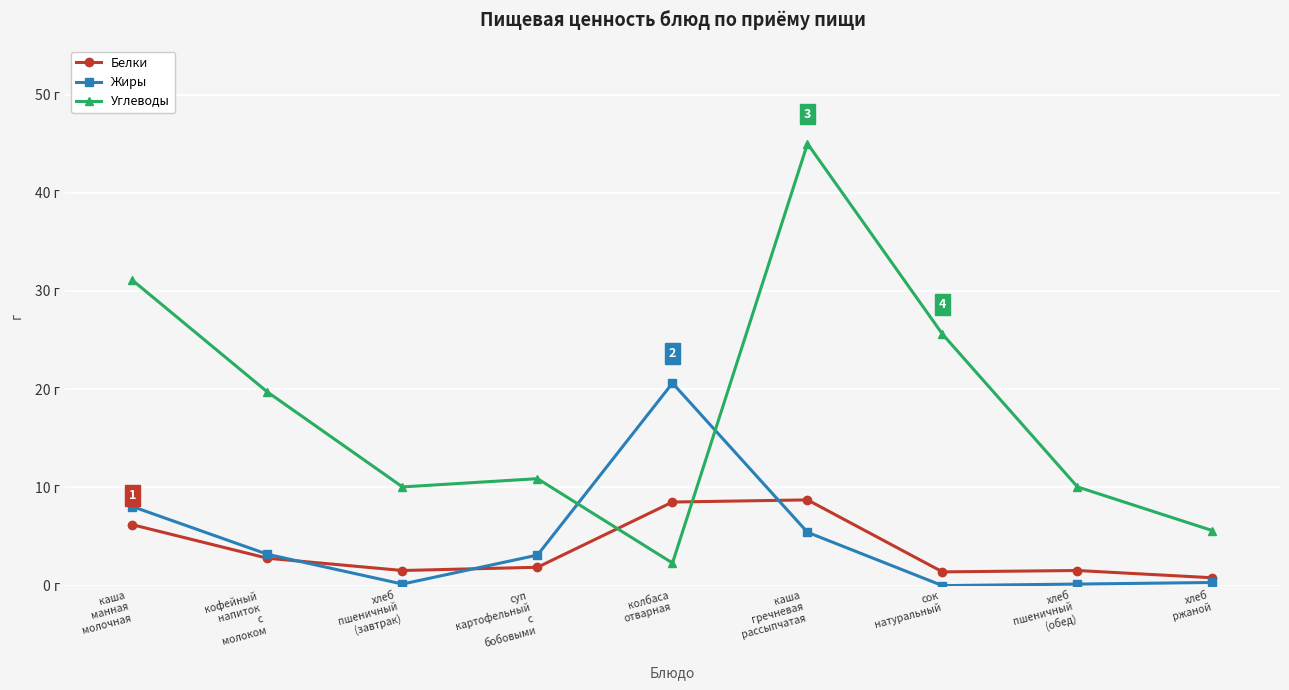

Reading left to right, list all the values displayed in this chart.

Белки: 6.2	2.8	1.5	1.9	8.5	8.7	1.4	1.5	0.8
Жиры: 8.1	3.2	0.2	3.1	20.6	5.4	0.0	0.2	0.3
Углеводы: 31.1	19.7	10.1	10.9	2.3	45.0	25.6	10.1	5.6